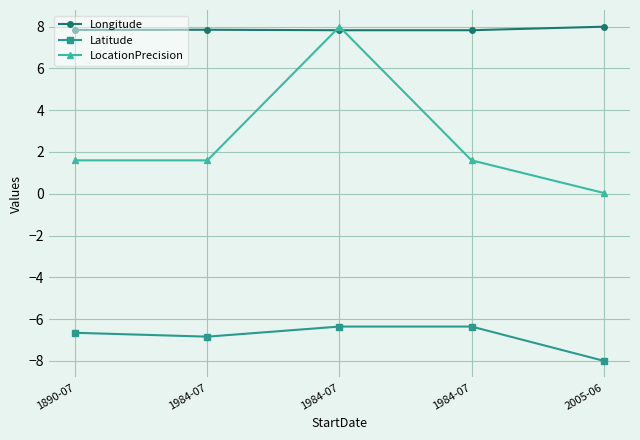

Is this an area chart (filled region under the line)?

No